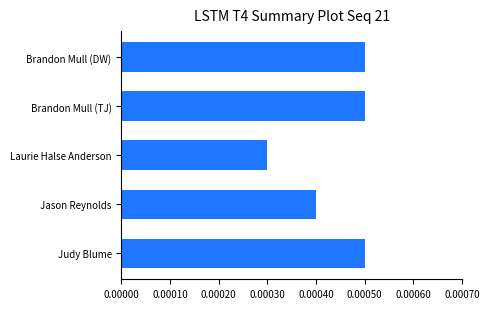

Which category has the lowest value across all series?

Laurie Halse Anderson